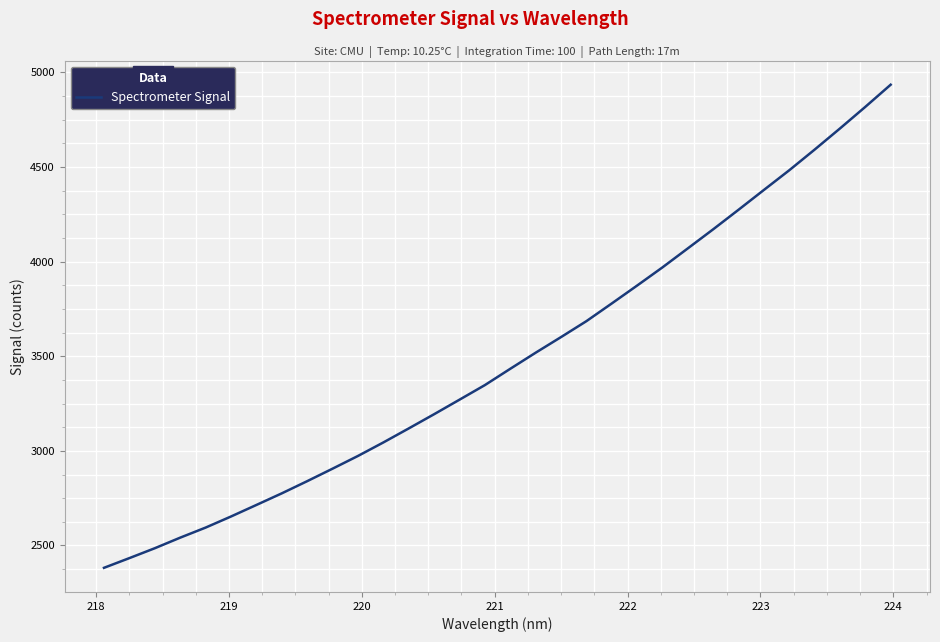

What is the smallest value displayed?

2382.1